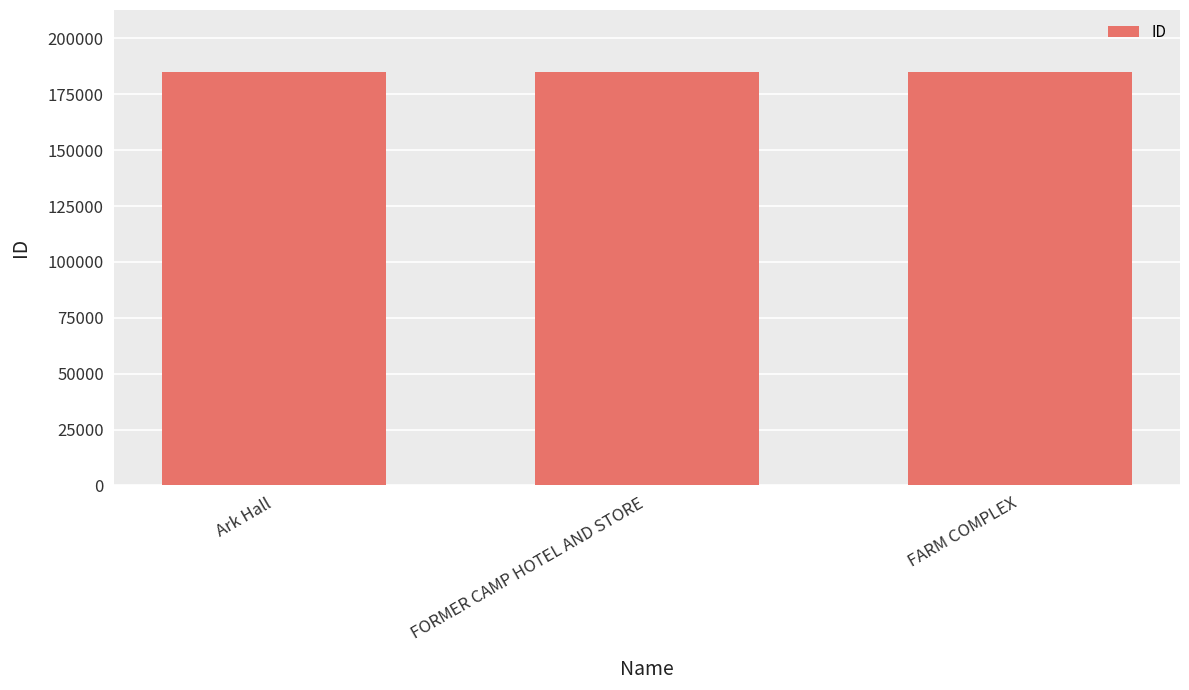

What is the value of the 2nd bar from the left?

184961